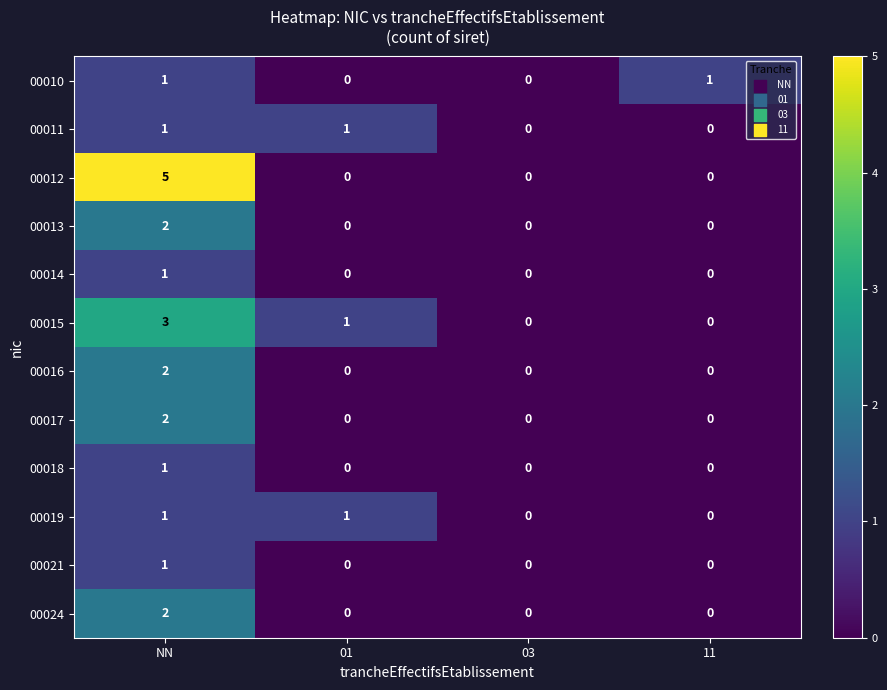

Which series has the largest total across all categories?

00012